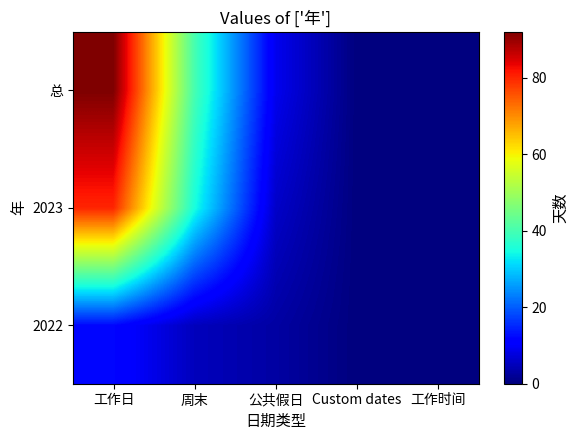

Reading right to left, transcribe all the data shown in this chart.

2022: 工作时间=0	Custom dates=0	公共假日=3	周末=5	工作日=12
2023: 工作时间=0	Custom dates=0	公共假日=6	周末=35	工作日=80
总: 工作时间=0	Custom dates=0	公共假日=9	周末=40	工作日=92